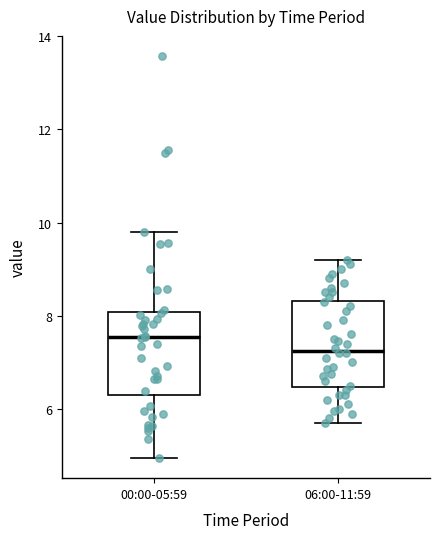

Where is the upper edge of the box for 00:00-05:59 on the y-axis? The values are not printed on the chart, so give them approximately, as read against the axis.

8.0